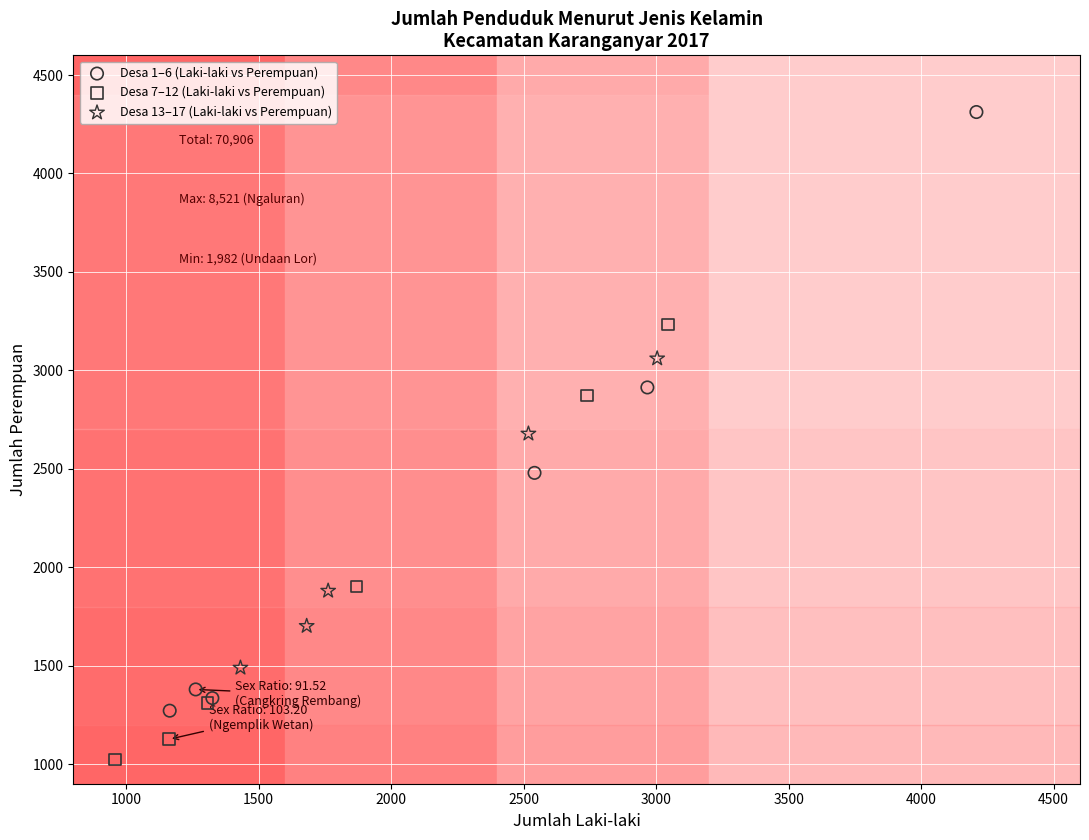

Which series contains the lowest Y value?

Desa 7–12 (Laki-laki vs Perempuan)